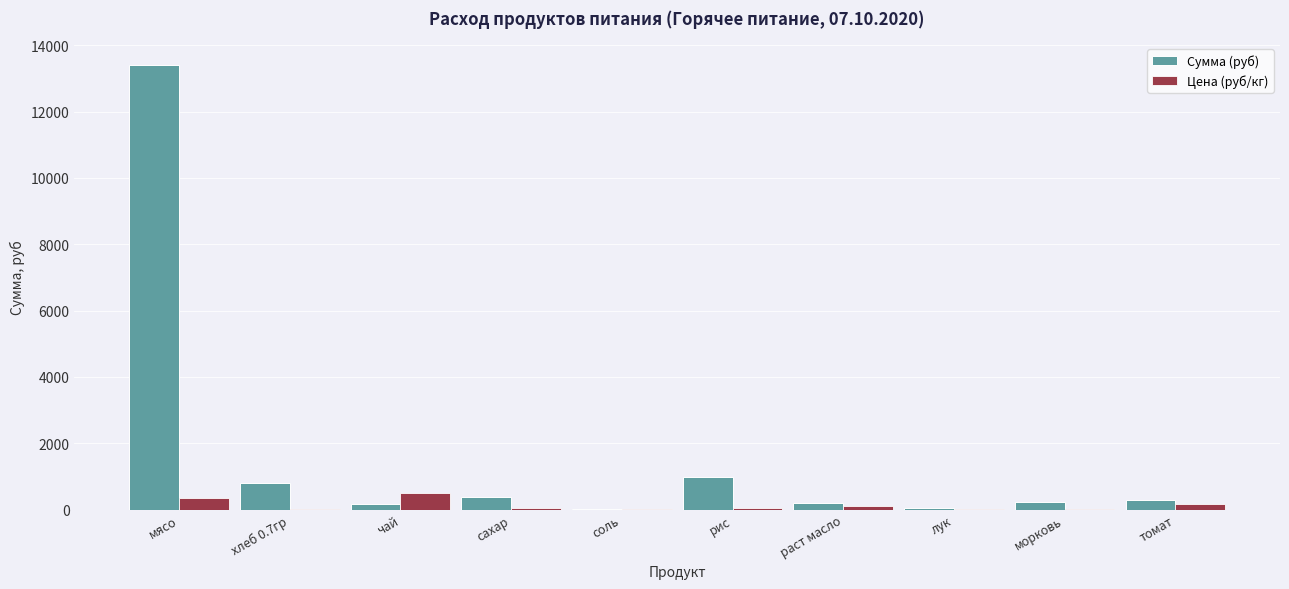

At which category is the sum across all series the highest?

мясо